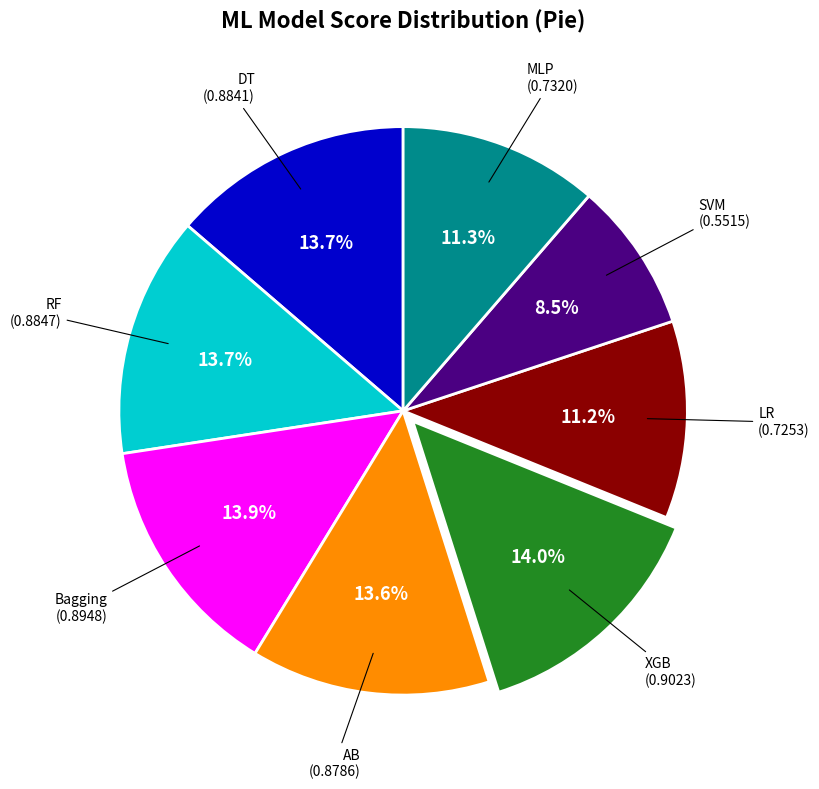

How many slices are in this pie chart?

8